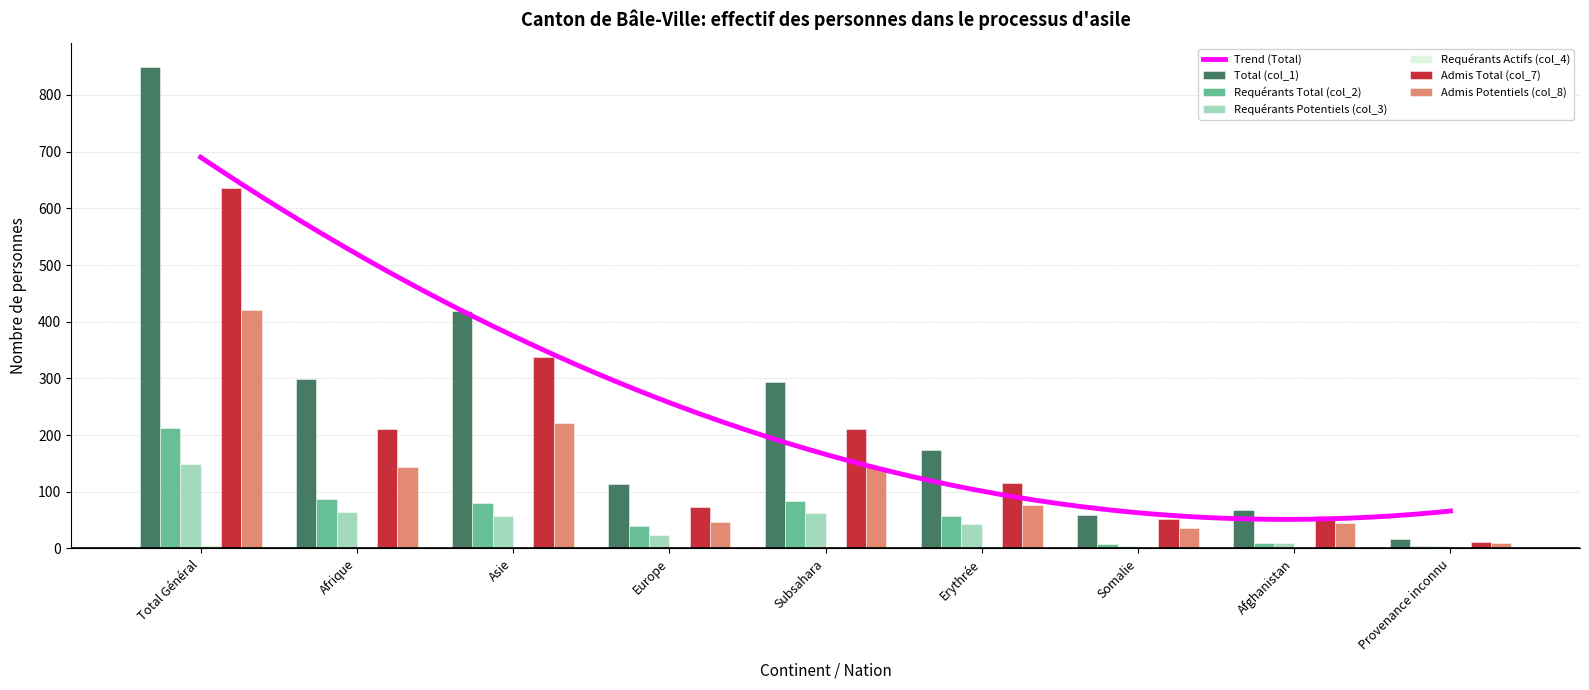

How many data points in Total (col_1) are above 173?

4